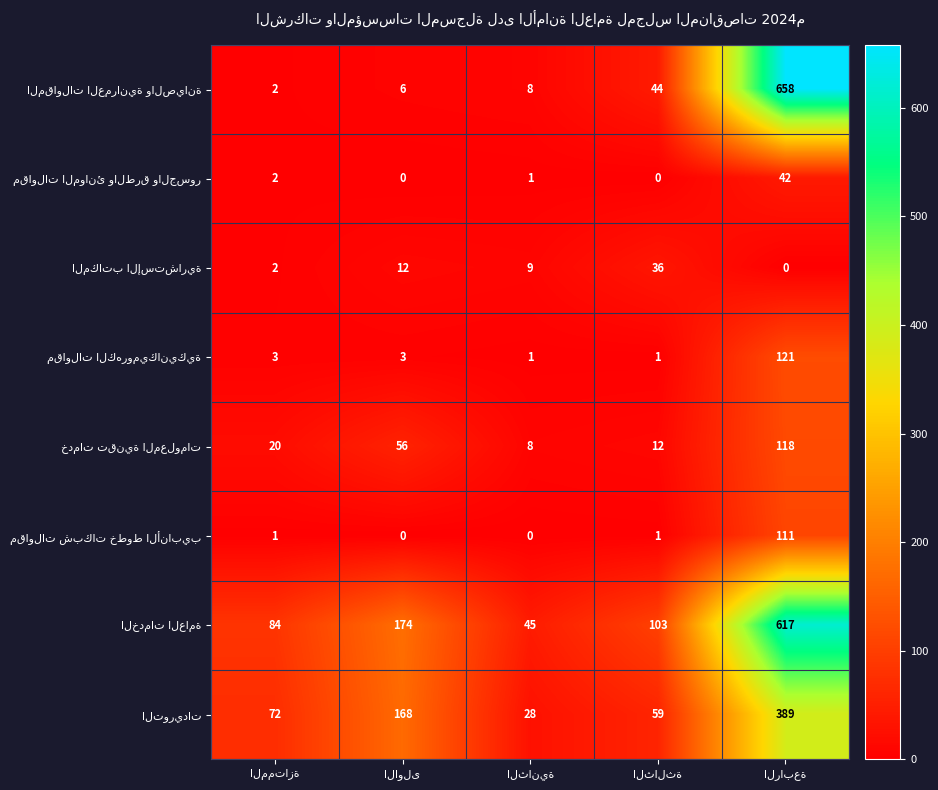

What is the maximum value shown in the chart?

658